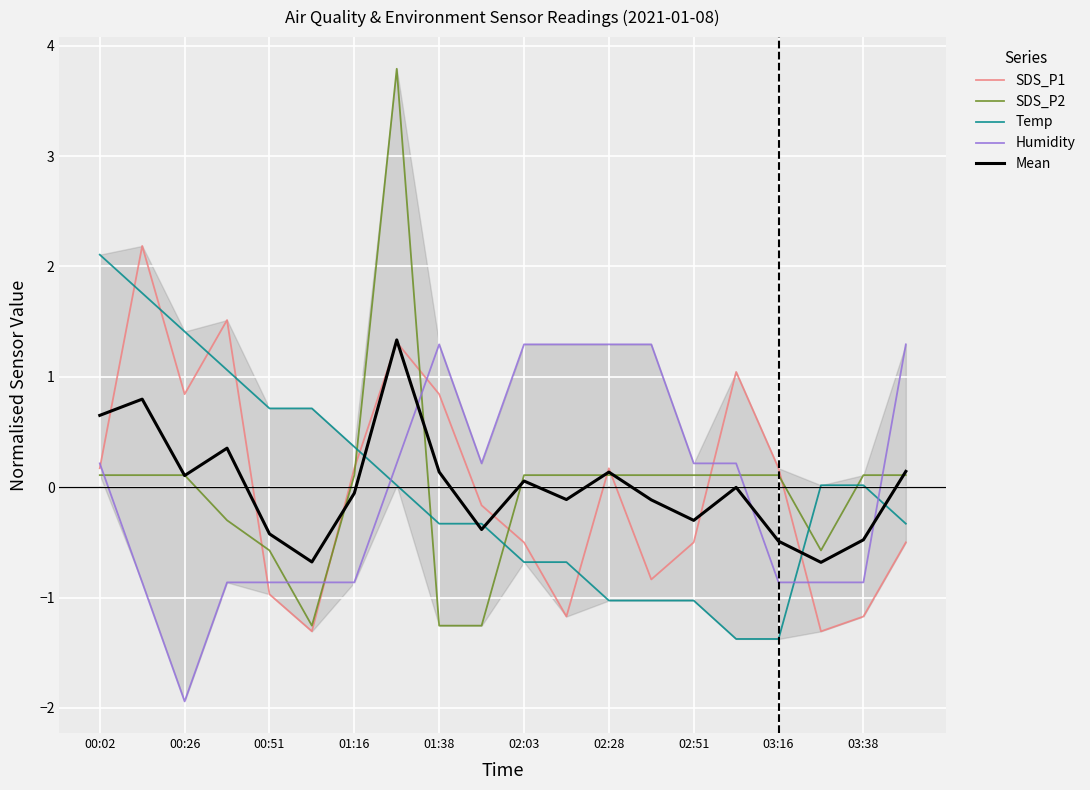

What is the minimum value for Mean?

-0.7